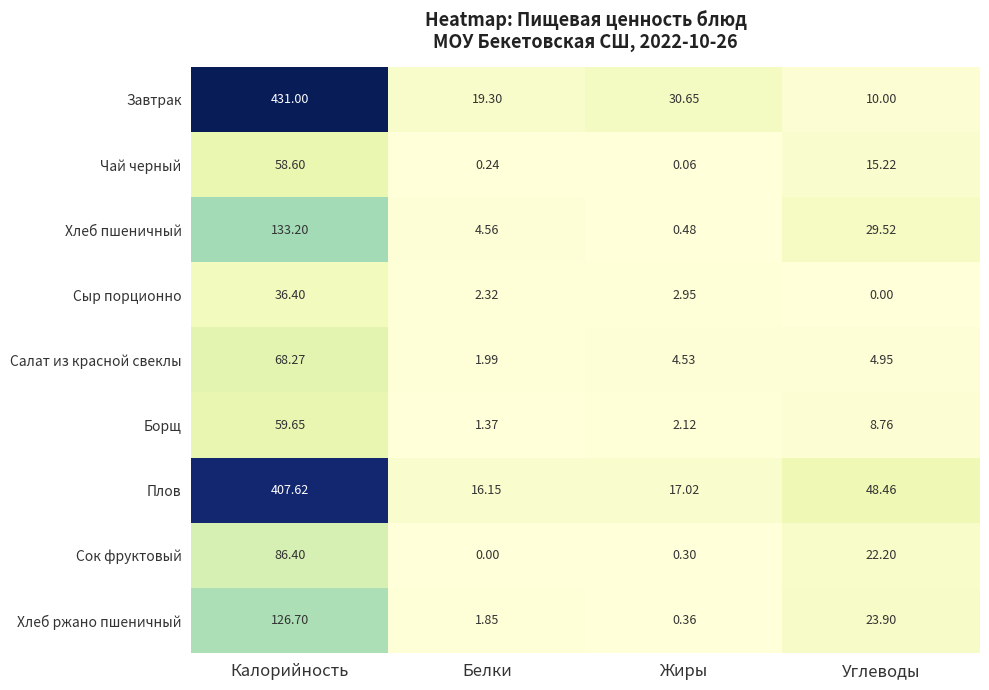

Which series changed the most between Белки and Углеводы?

Плов